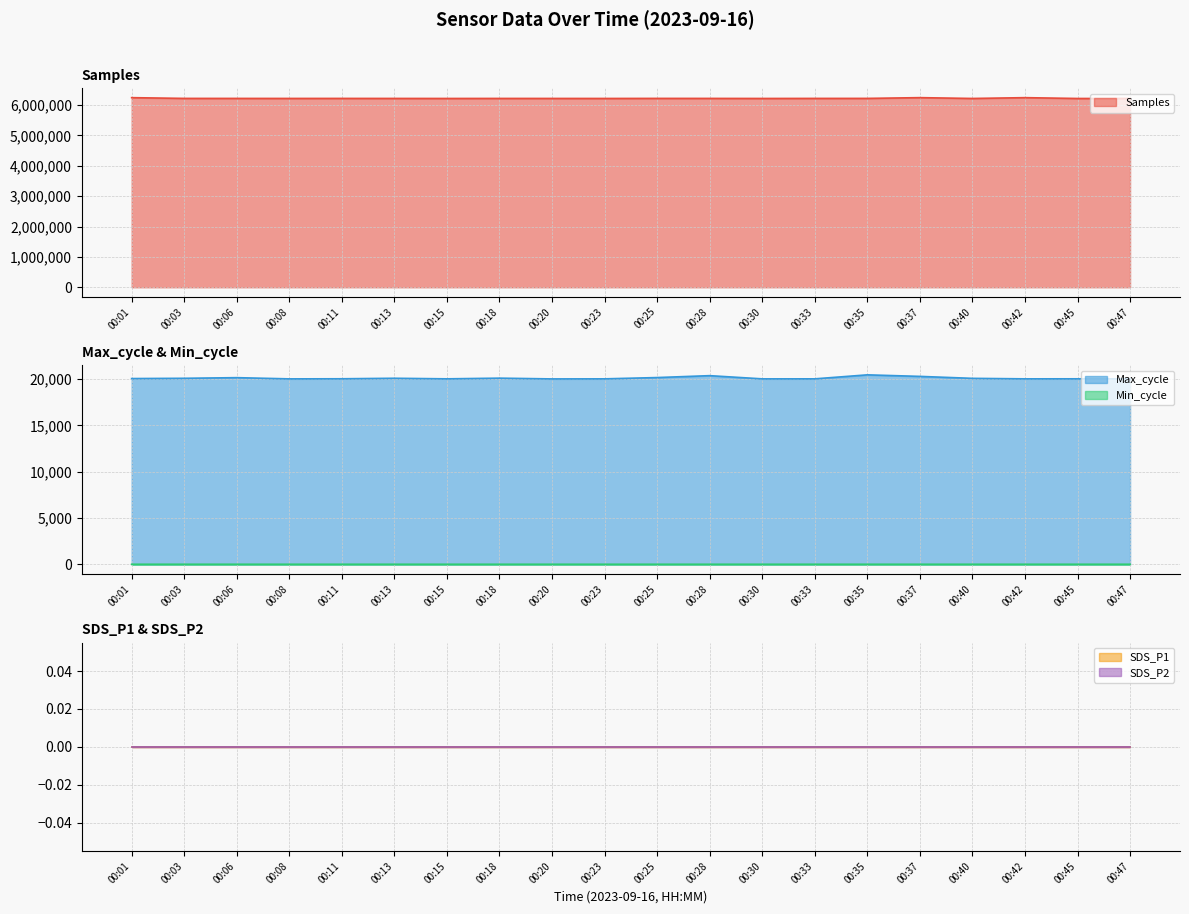

Which series has the largest range (max minus min)?

Samples